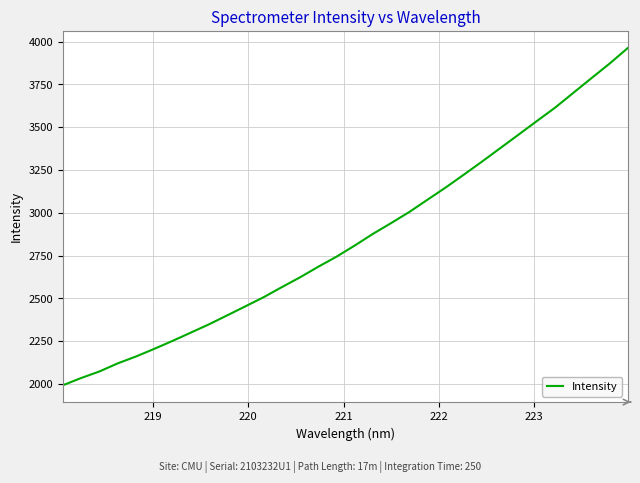

What is the maximum value shown in the chart?

3963.1